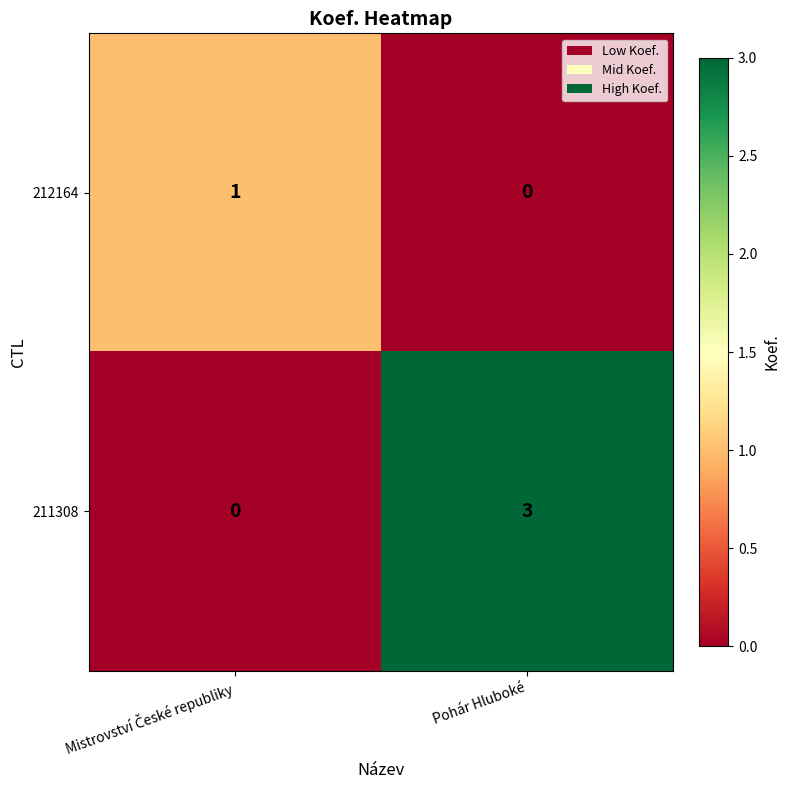

Which label corresponds to the largest value in the chart?

Pohár Hluboké